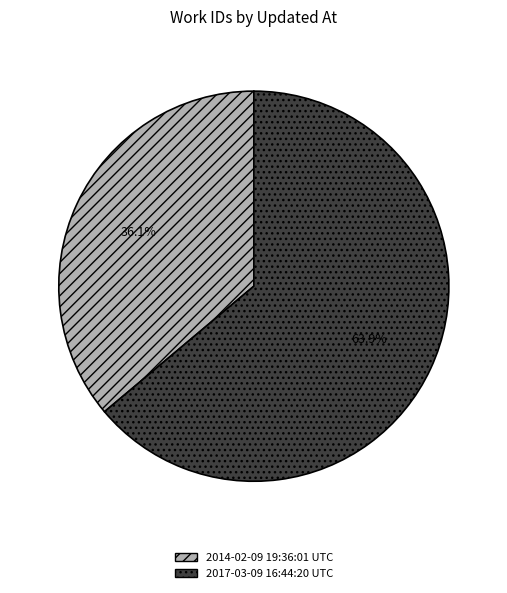

True or false: 2017-03-09 16:44:20 UTC accounts for 78% of the total.

False